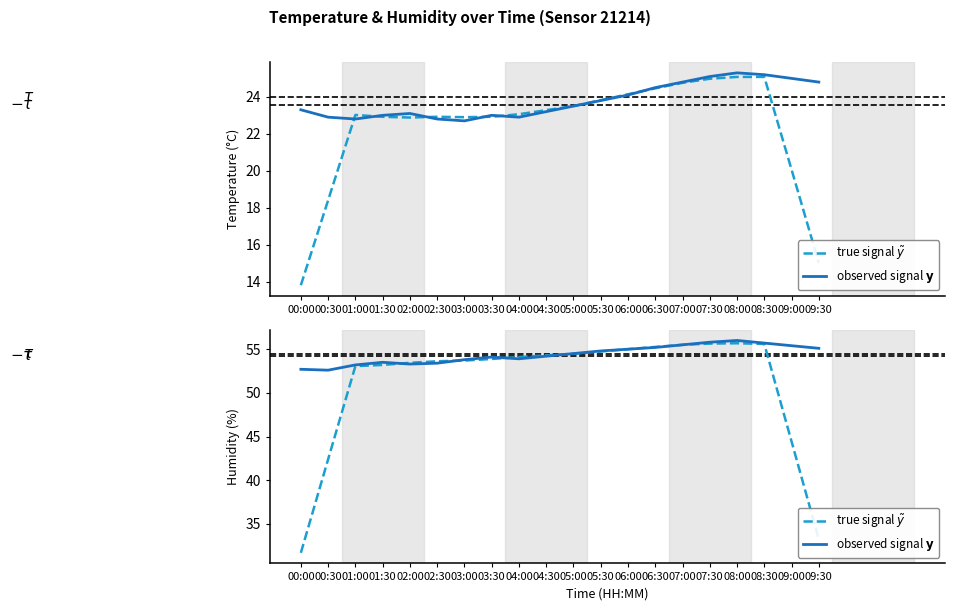

How many times do observed signal $\mathbf{y}$ and true signal $\tilde{y}$ cross each other?

4